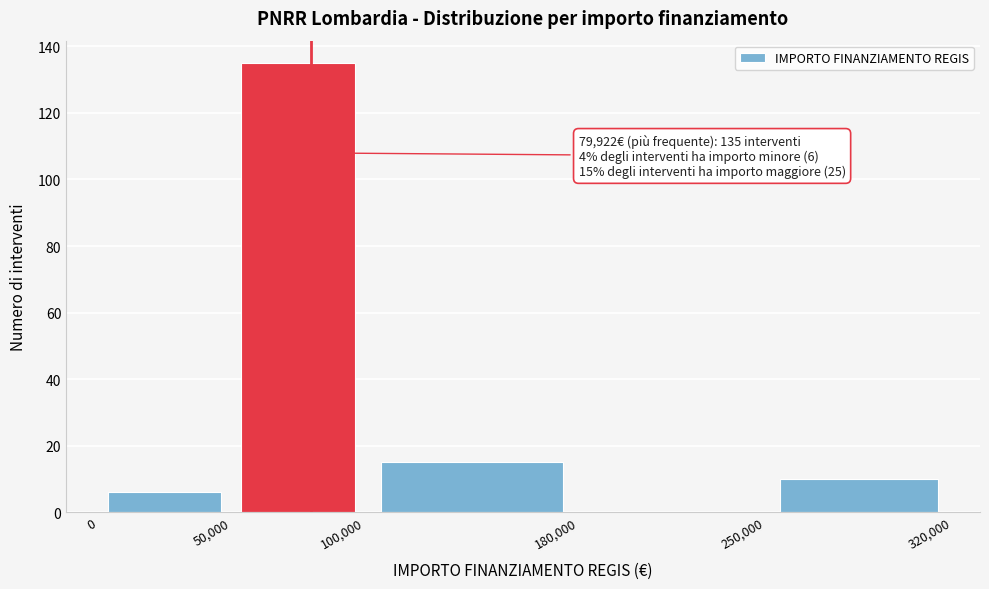

Which range on the x-axis has the tallest bar?

50,000 to 100,000